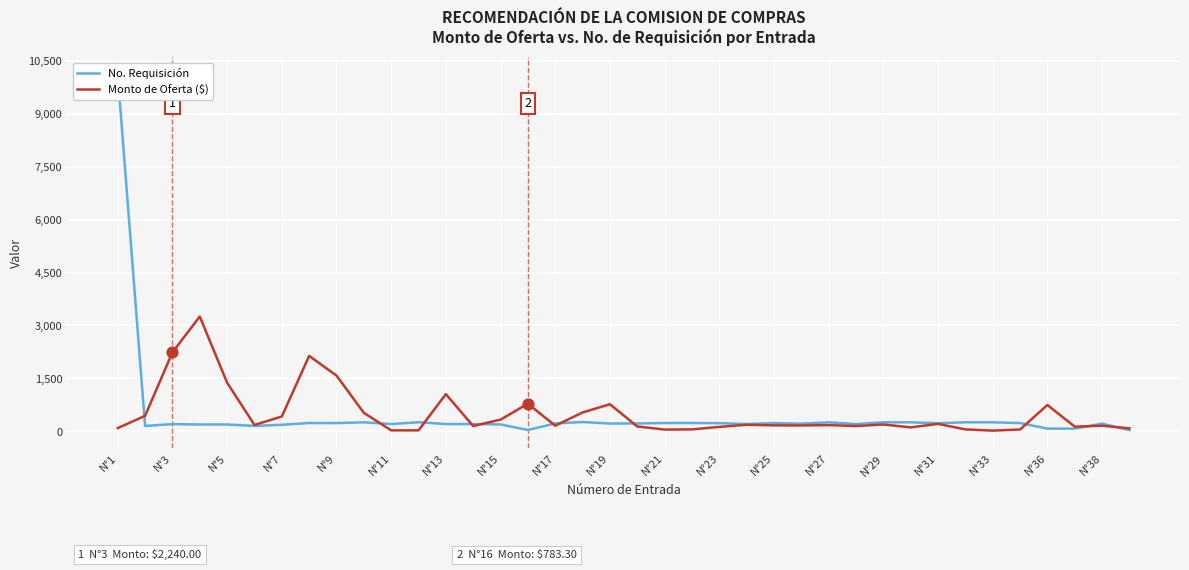

Is the value of No. Requisición at N°21 greater than the value of Monto de Oferta ($) at 27?

Yes